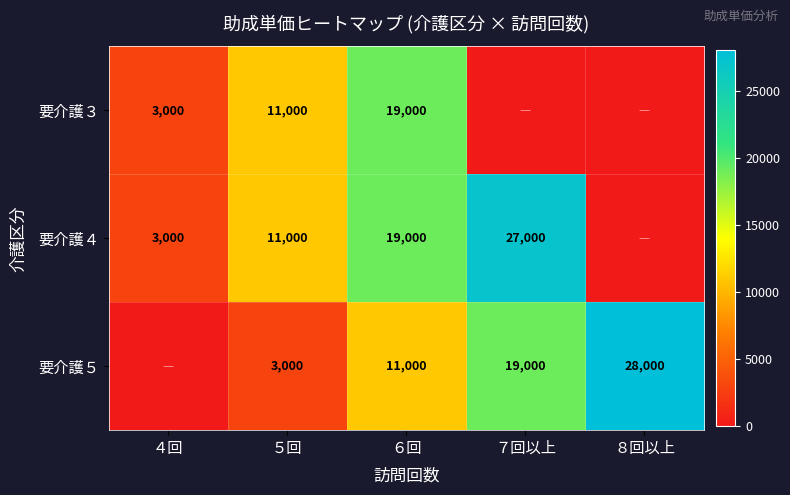

Is it true that 要介護３ equals 6839 at ６回?

False